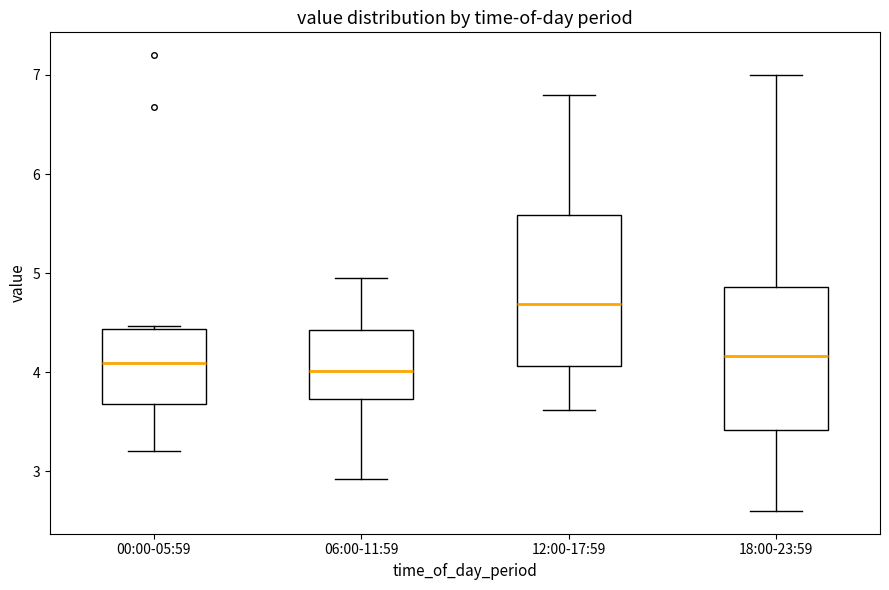

Where is the lower edge of the box for 12:00-17:59 on the y-axis? The values are not printed on the chart, so give them approximately, as read against the axis.

4.1